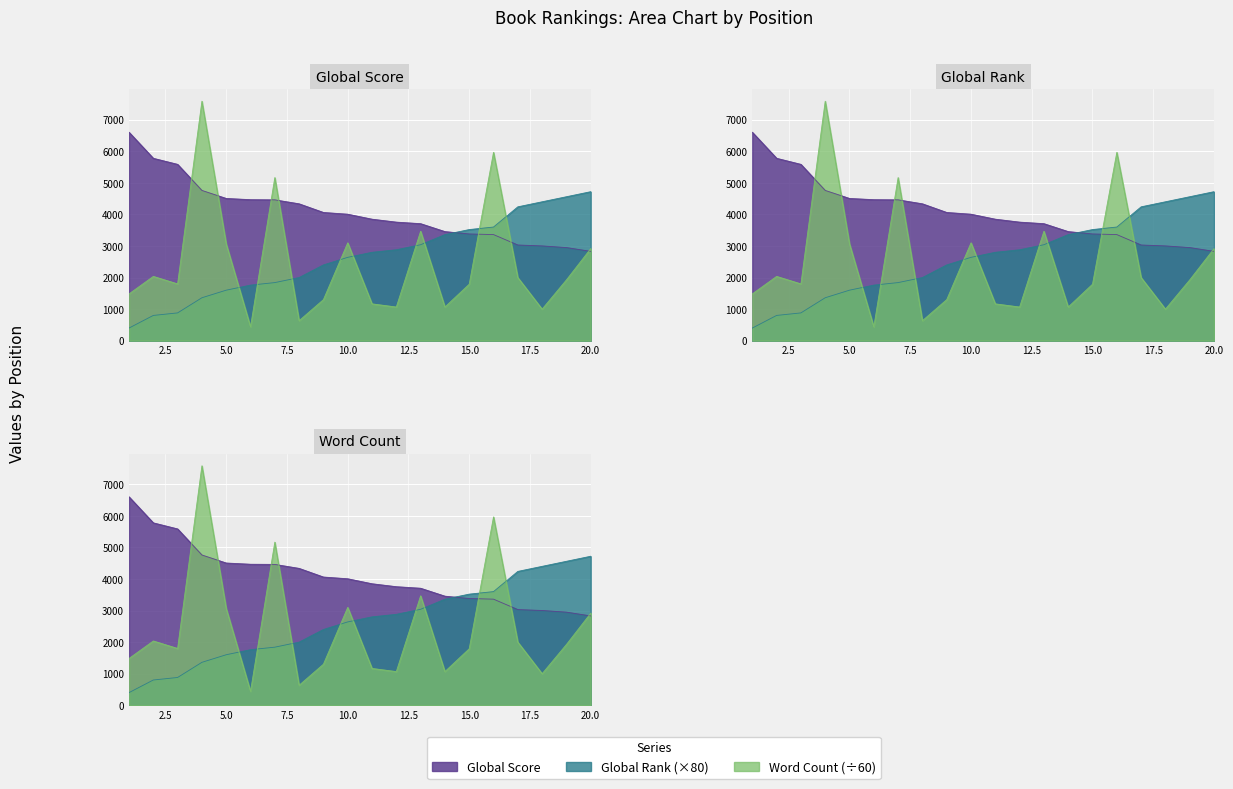

At how many categories does at least one series exceed 6759?

1